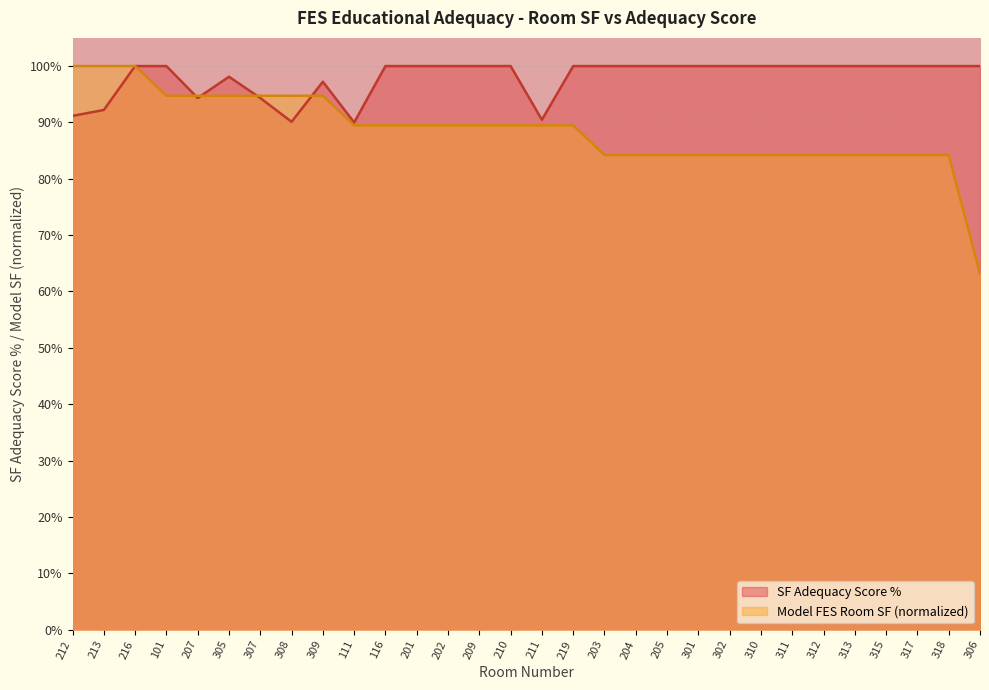

How many intersections are there between SF Adequacy Score % and Model FES Room SF?

4